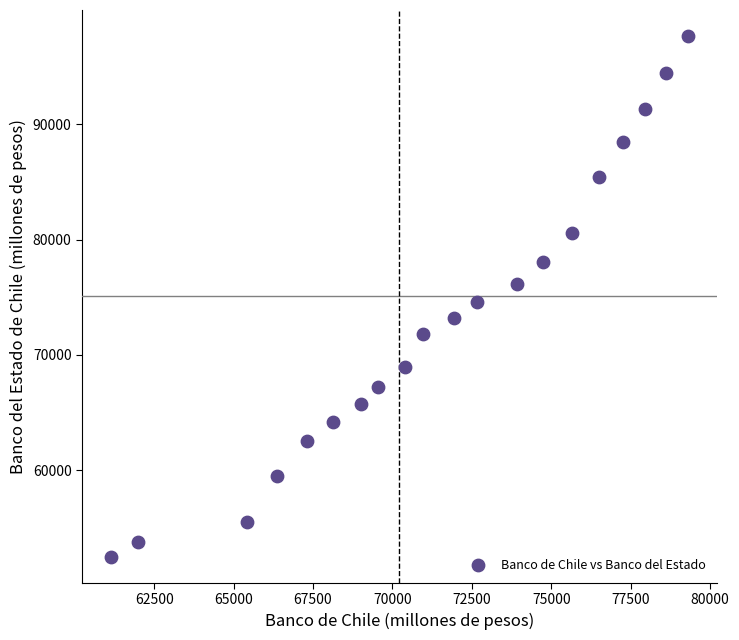

What is the range of X values (max minus min)?

18172